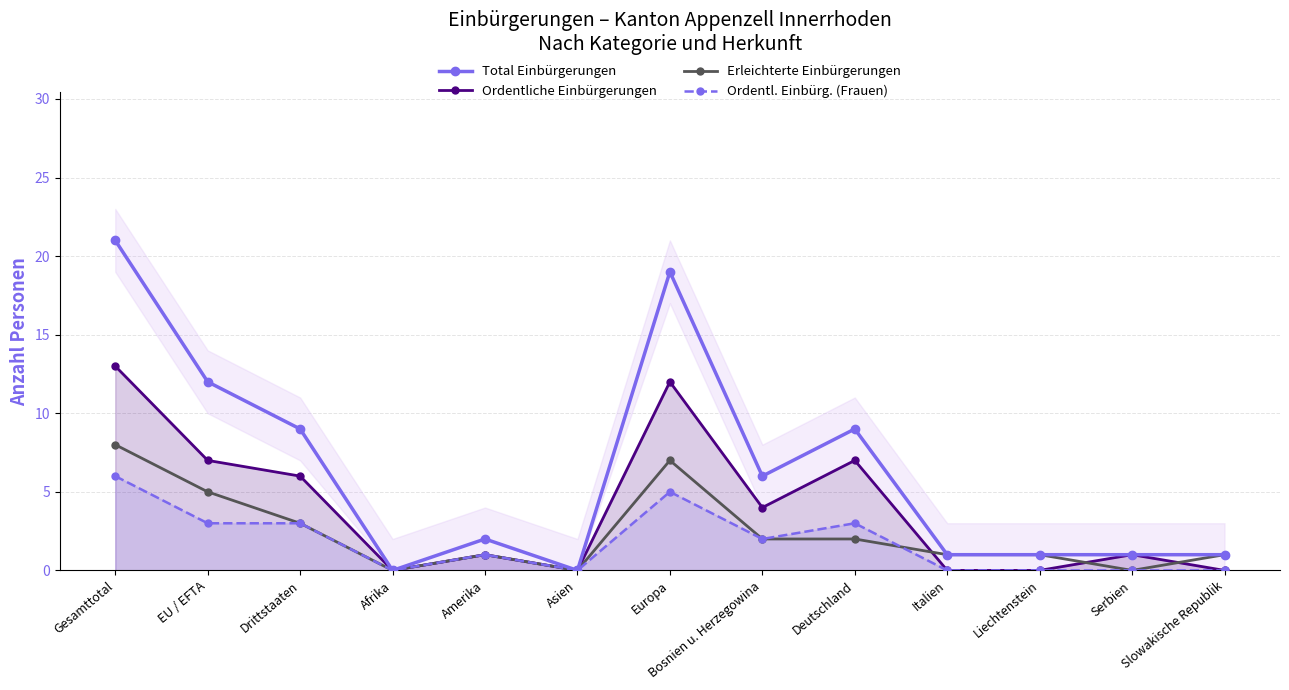

What is the total value across all series at Serbien?

2